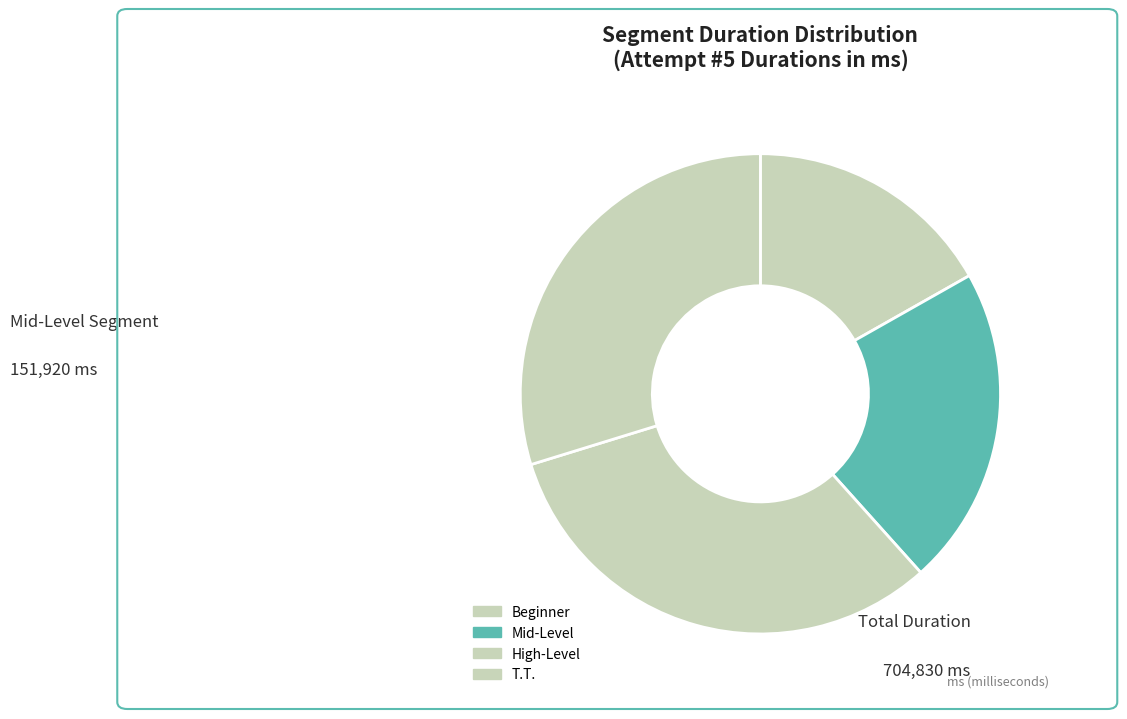

To the nearest percent, what percentage of the pie is High-Level?

32%